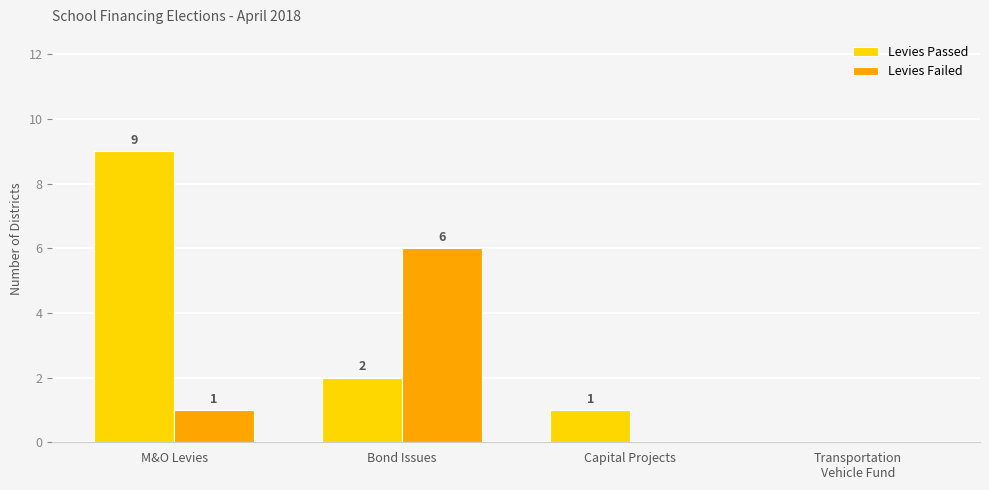

At which label is Levies Failed closest to 3?

M&O Levies